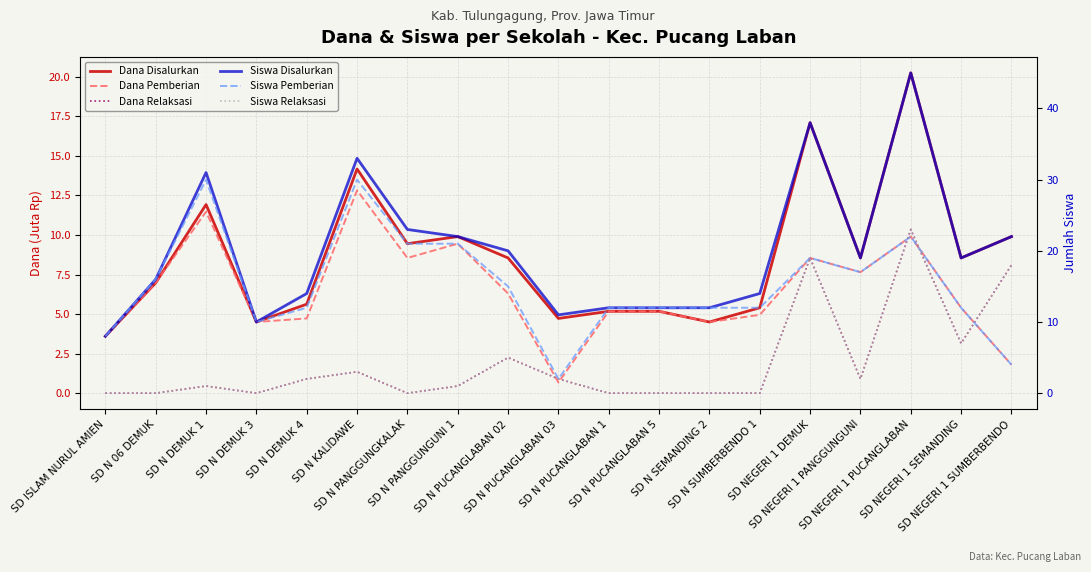

What is the spread (max minus min) of values at SD N PUCANGLABAN 5?

12.0